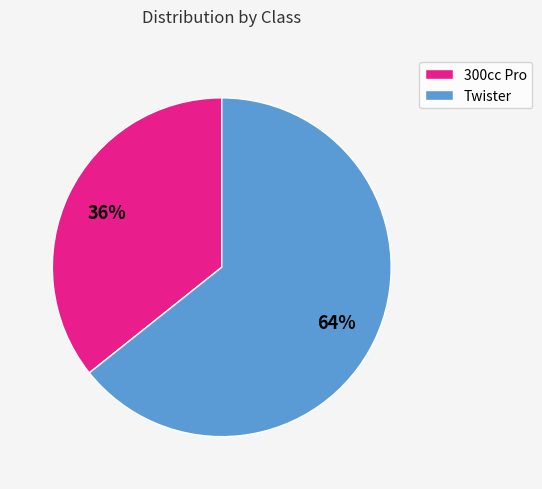

Is there any slice that represents more than half of the pie?

Yes